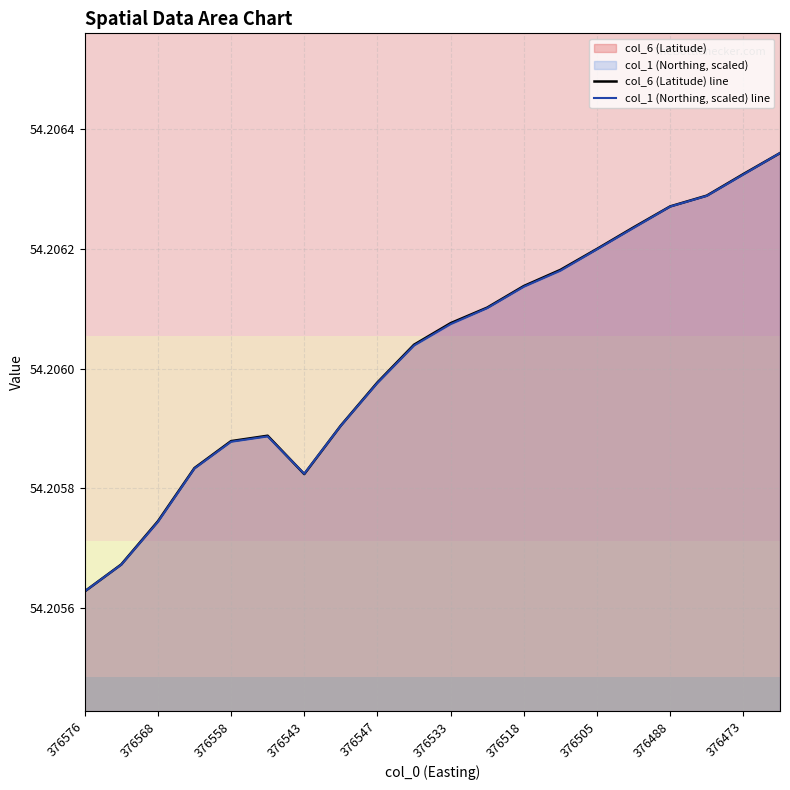

Which series has the largest range (max minus min)?

col_6 (Latitude) line